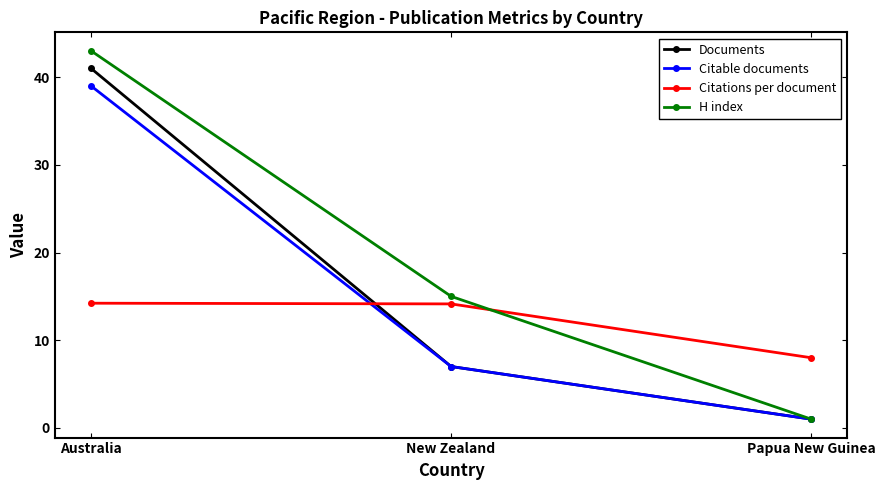

Which label corresponds to the largest value in the chart?

Australia